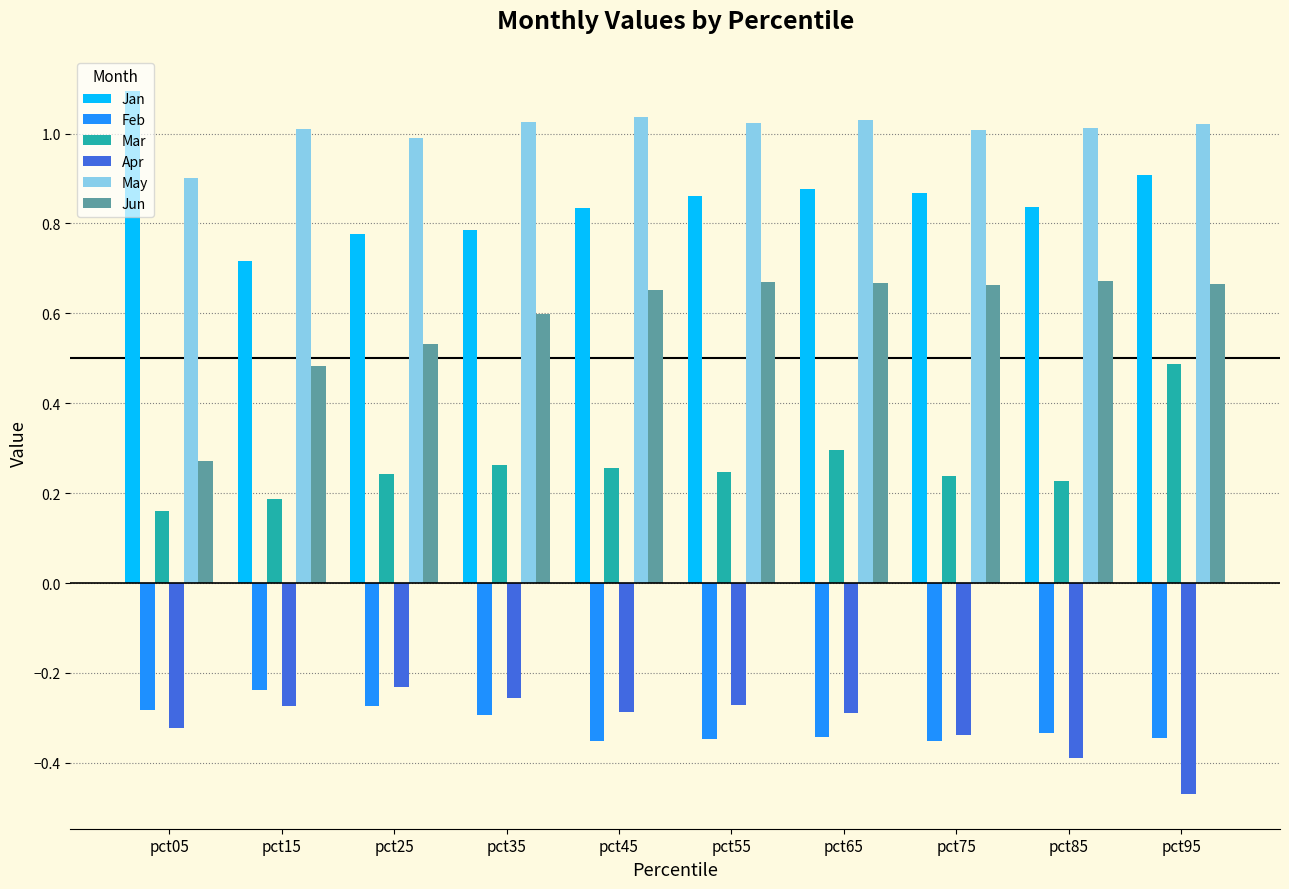

At which label is May closest to 0?

pct05